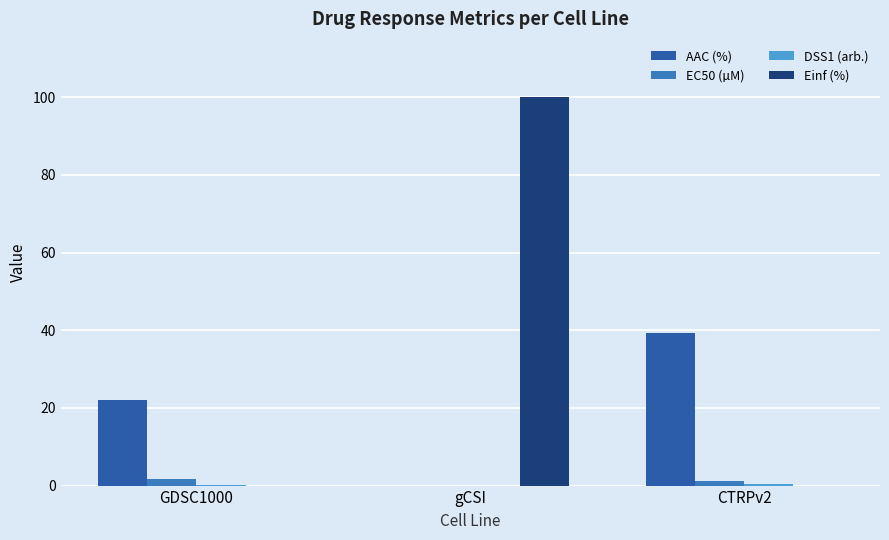

What value does the Einf (%) series have at gCSI?

100.0